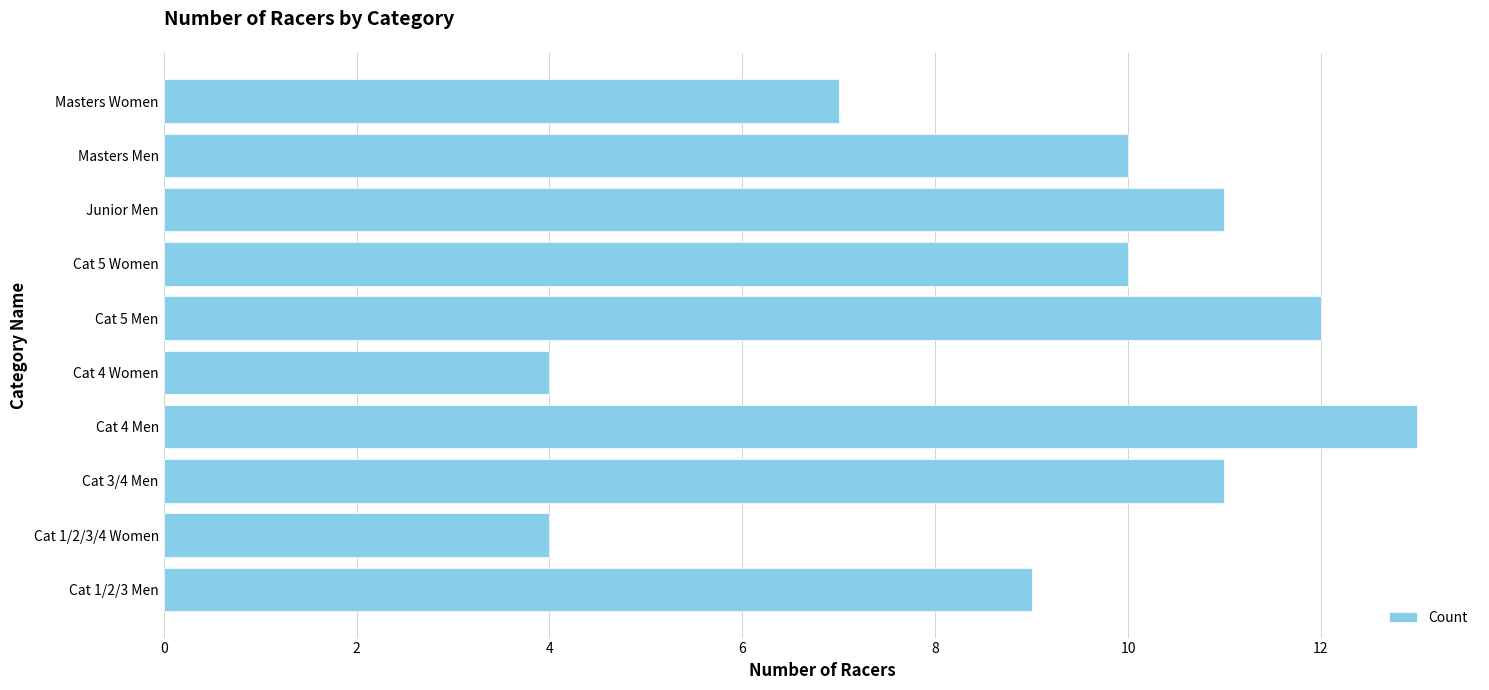

What is the change in value from Cat 1/2/3/4 Women to Masters Women?

+3